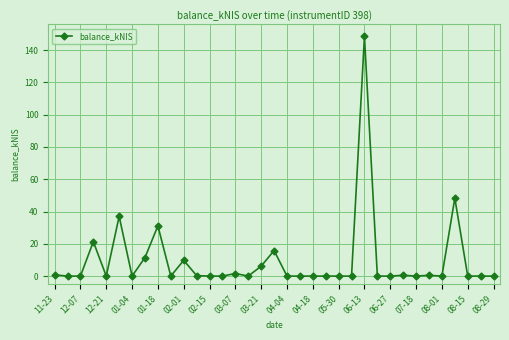

What is the value of the 6th point from the left?

37.0